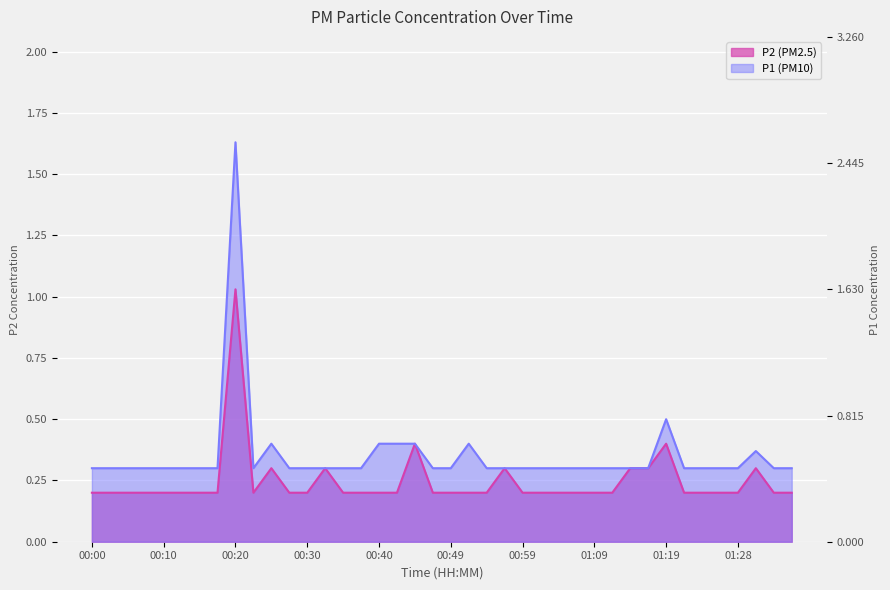

List the labels in order of P1 value, largest first.

00:20, 01:19, 00:25, 00:40, 00:42, 00:45, 00:52, 01:31, 00:00, 00:03, 00:05, 00:08, 00:10, 00:13, 00:15, 00:17, 00:22, 00:27, 00:30, 00:32, 00:35, 00:37, 00:47, 00:49, 00:54, 00:57, 00:59, 01:02, 01:04, 01:06, 01:09, 01:11, 01:14, 01:16, 01:21, 01:24, 01:26, 01:28, 01:33, 01:36